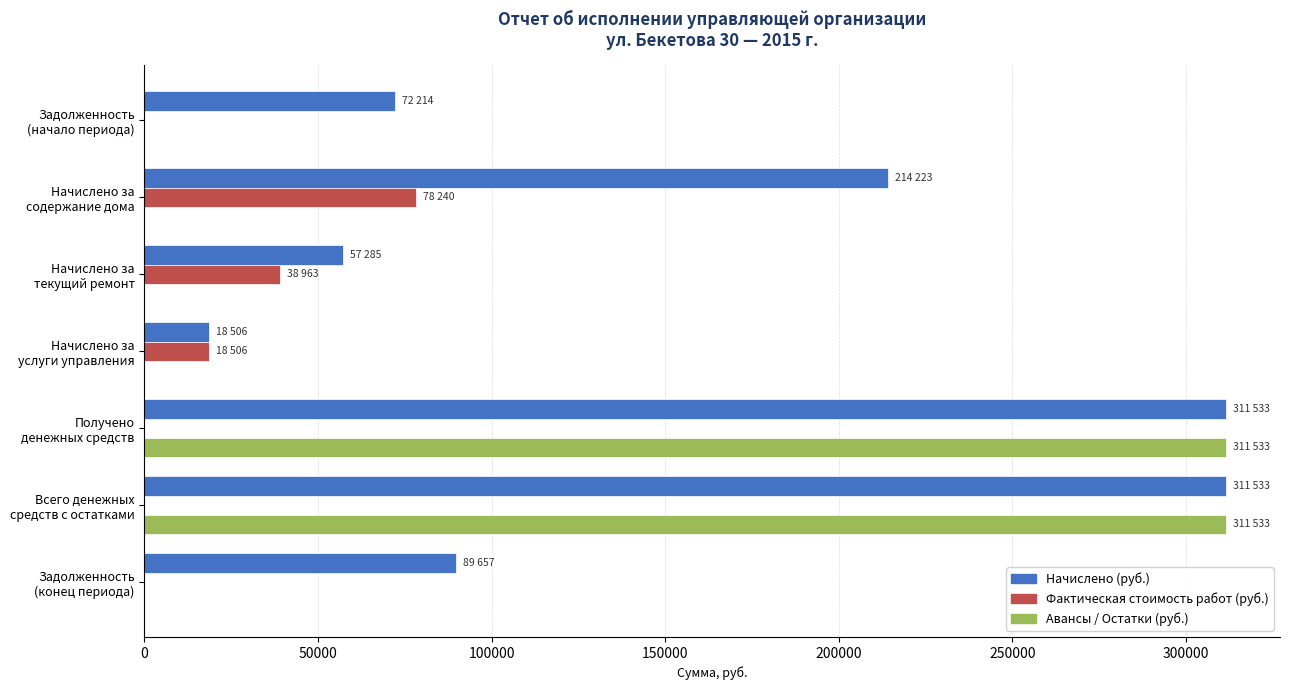

Which series has the largest total across all categories?

Начислено (руб.)